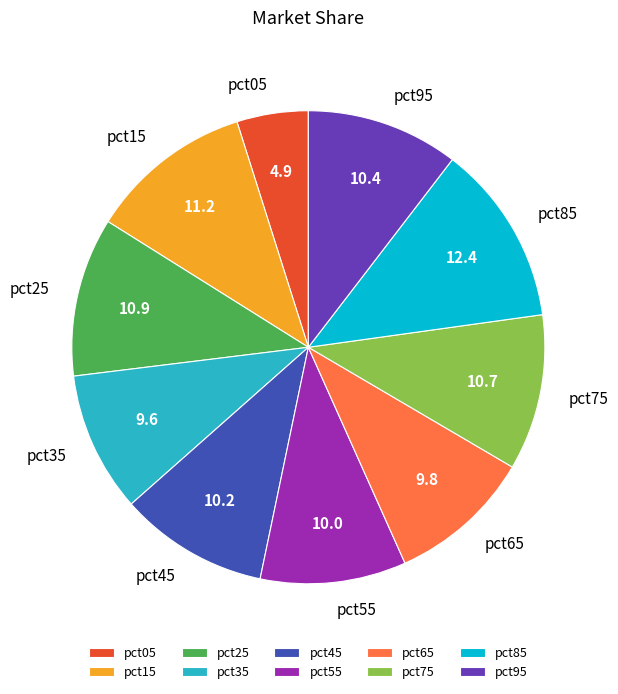

Is there any slice that represents more than half of the pie?

No